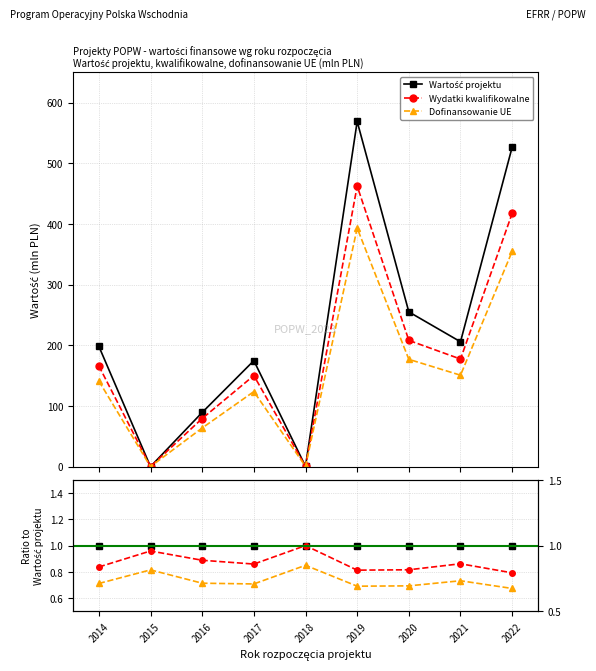

Does the chart display data point markers on the line(s)?

Yes